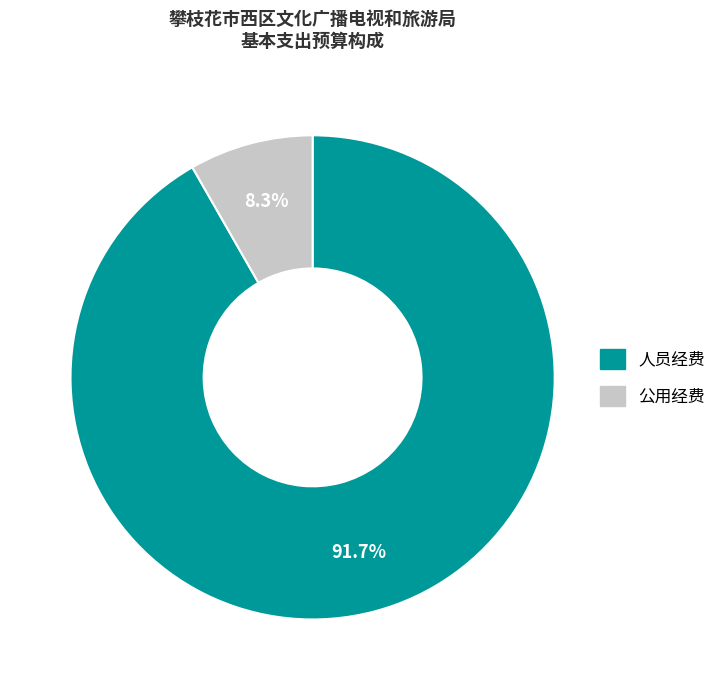

Which slice is the smallest?

公用经费